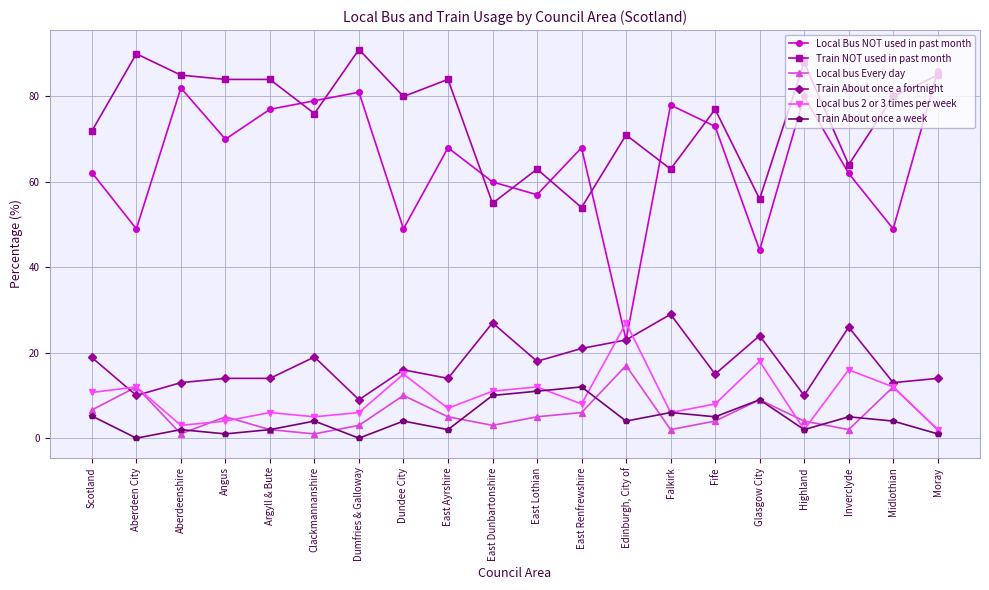

Is this an area chart (filled region under the line)?

No